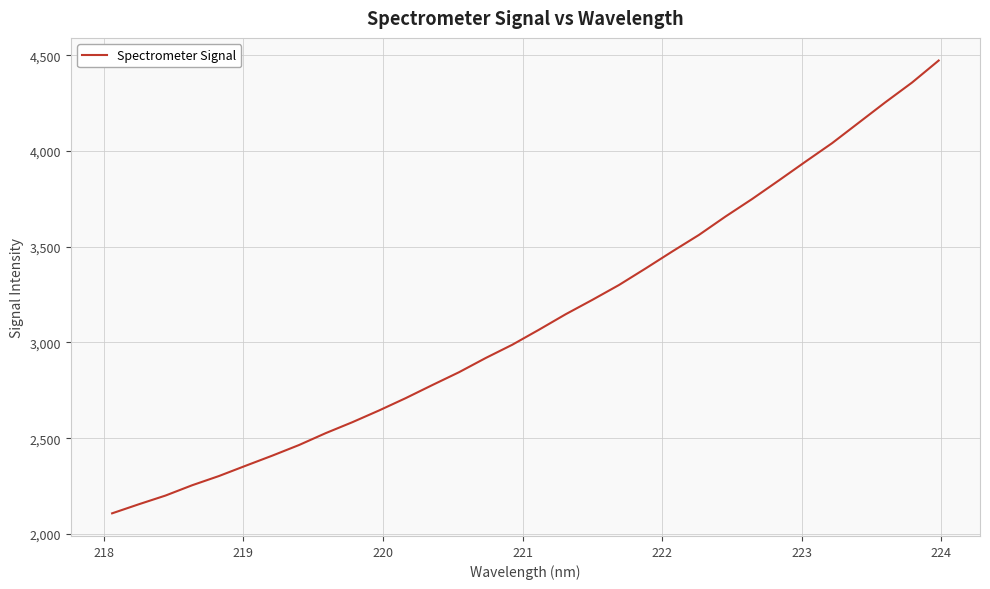

What is the average value?

3121.1